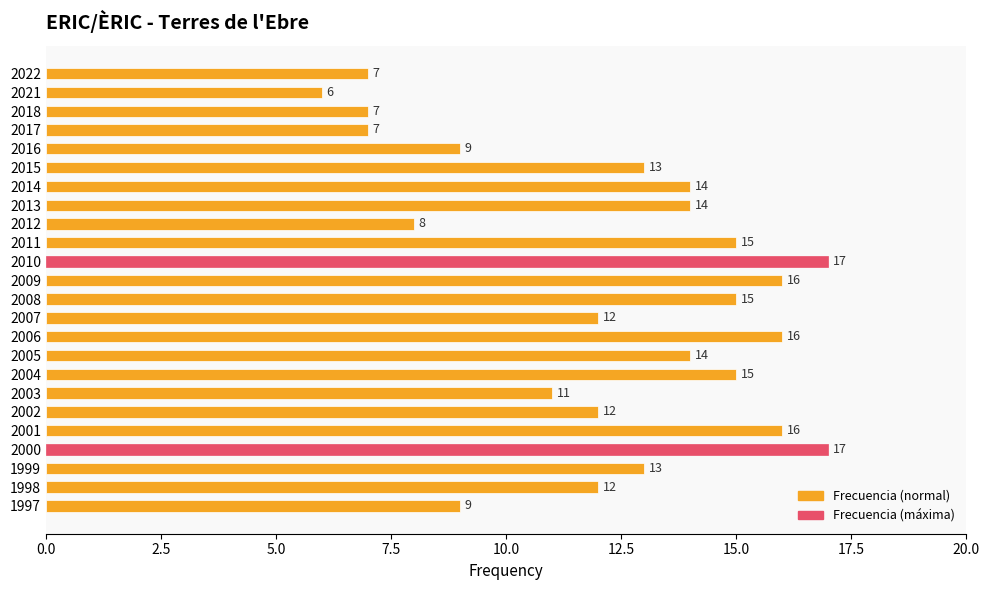

How many bars are there in total?

24